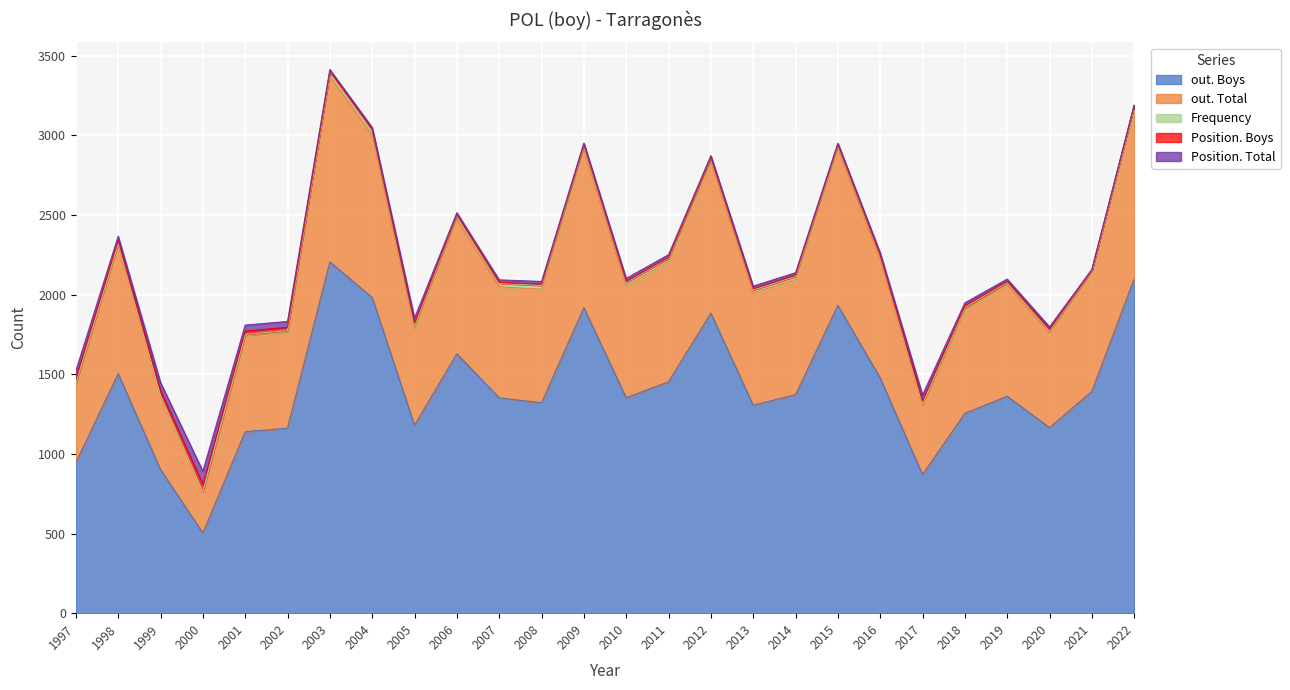

Reading left to right, transcribe all the data shown in this chart.

out. Boys: 945	1504	902	503	1139	1162	2206	1982	1180	1629	1352	1321	1918	1353	1453	1884	1306	1372	1933	1477	870	1255	1362	1165	1393	2100
out. Total: 490	807	458	256	599	600	1165	1022	606	845	698	713	993	700	755	951	705	724	984	746	434	650	700	596	743	1068
Frequency: 8	14	8	5	12	13	27	26	17	24	21	24	31	22	21	26	18	19	25	18	10	15	15	12	15	21
Position. Boys: 29	16	29	44	21	21	5	7	17	5	6	9	3	9	6	3	9	8	3	7	18	11	7	9	3	1
Position. Total: 50	26	51	83	38	36	11	13	33	12	16	16	7	18	16	9	16	15	6	15	38	18	14	16	5	1